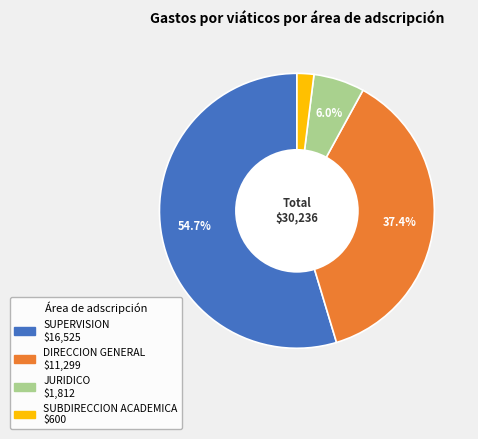

Is there any slice that represents more than half of the pie?

Yes